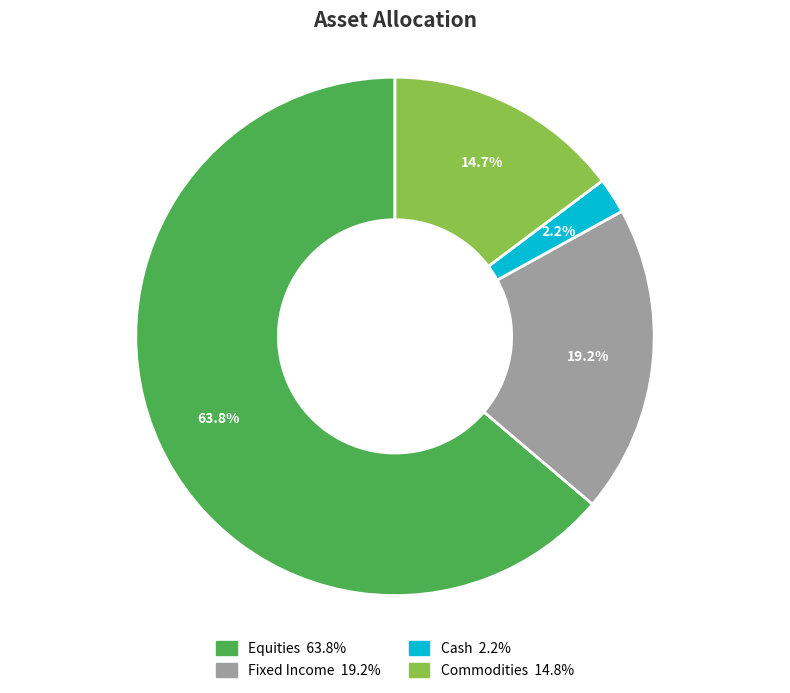

To the nearest percent, what portion does Fixed Income represent?

19%